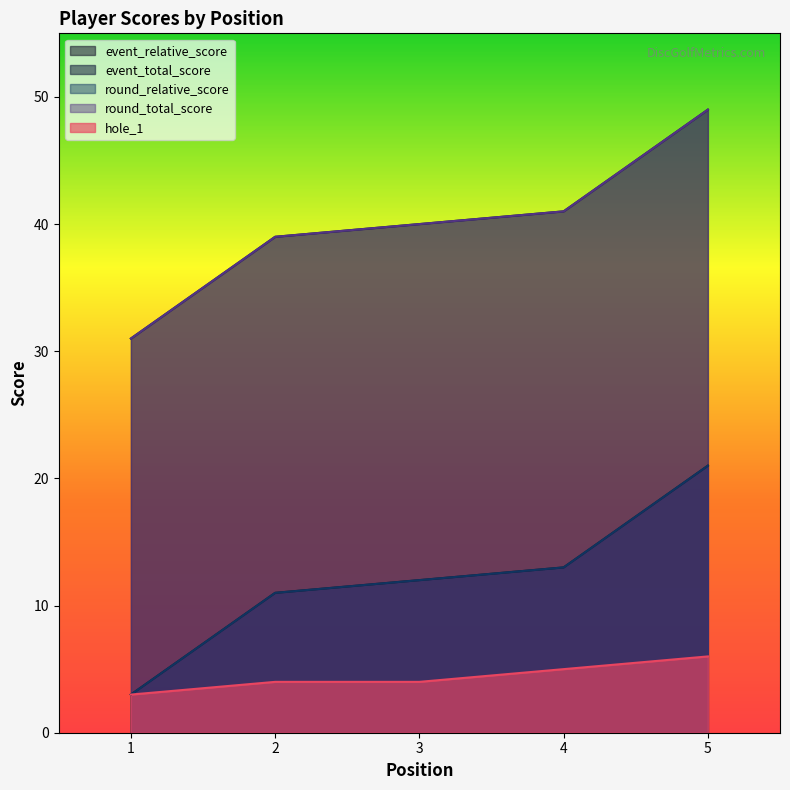

The round_total_score series shows 31 at 1. True or false?

True